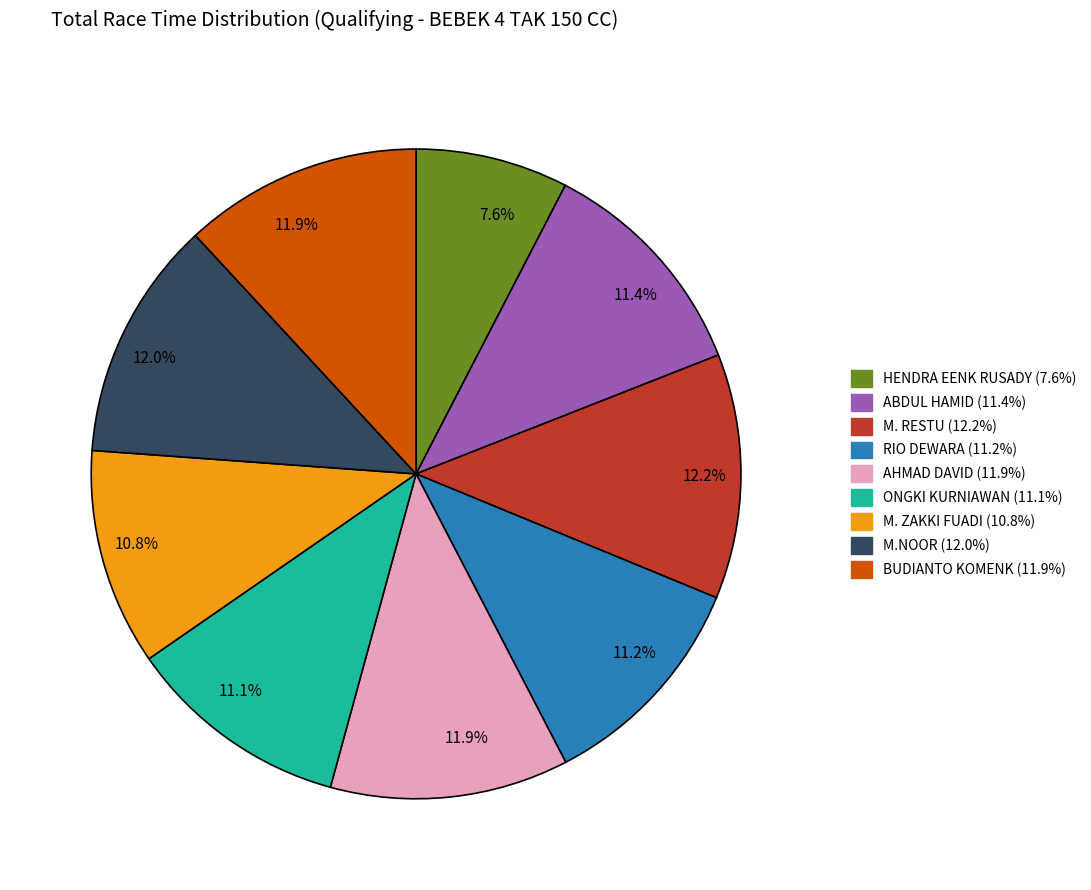

Does any single category account for the majority?

No